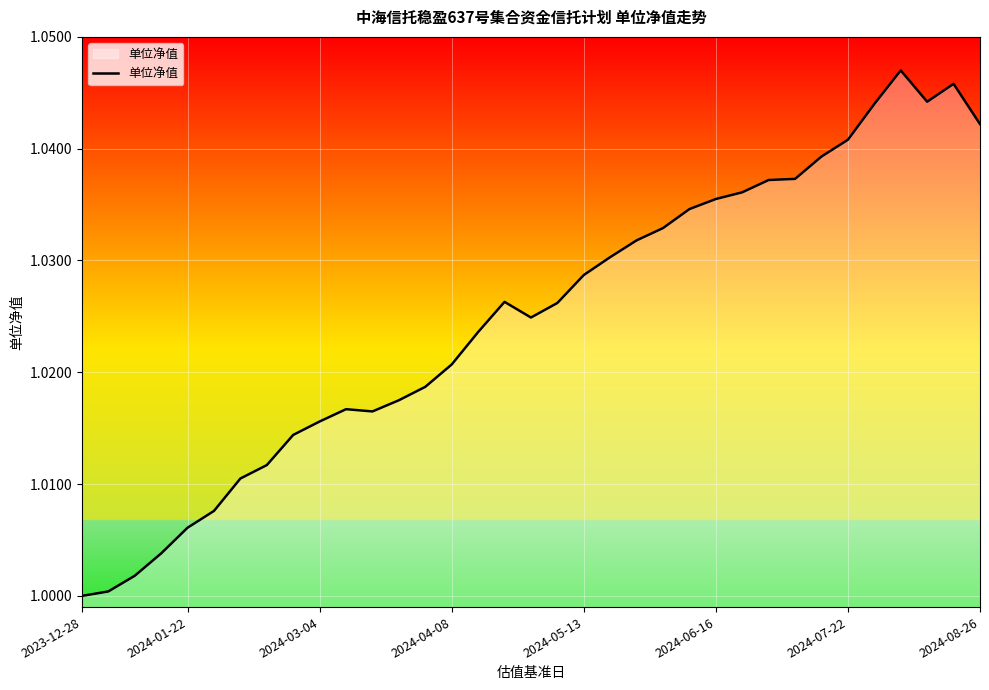

How many interior local valleys (lower than both neighbors) does the data have?

3